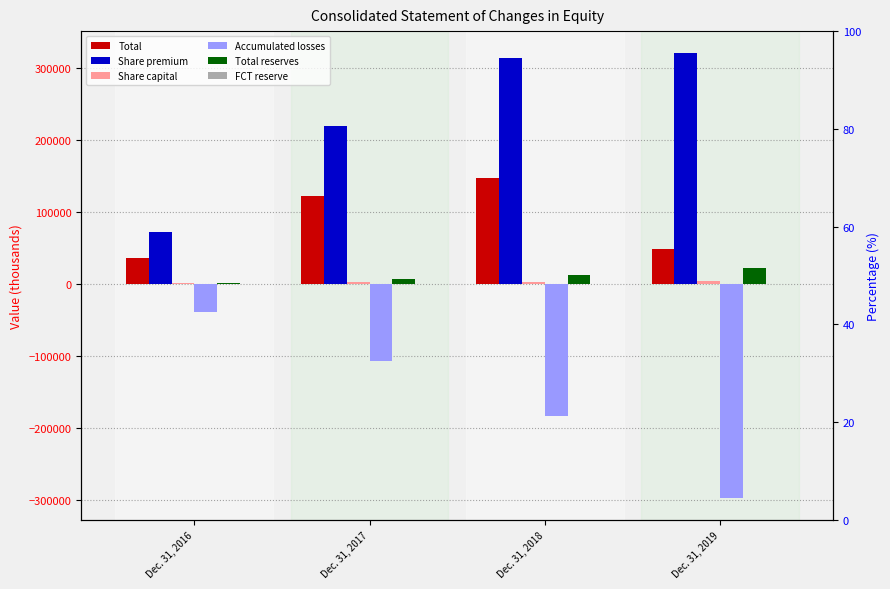

Where does the Total reserves series first go above 12858?

Dec. 31, 2019